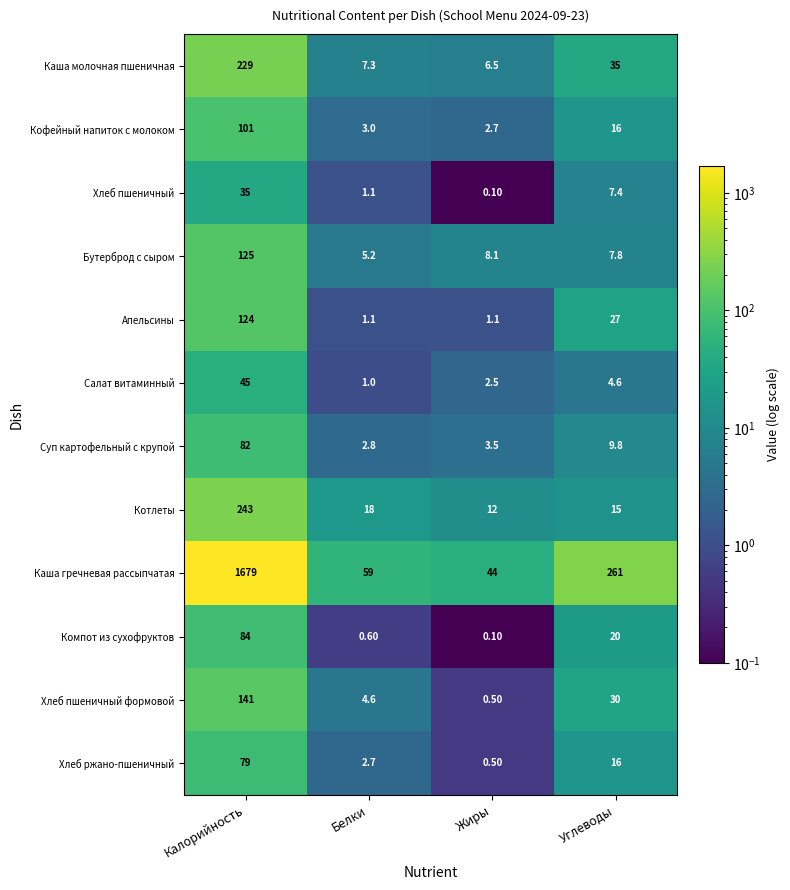

At which label does Каша молочная пшеничная first exceed 35?

Калорийность